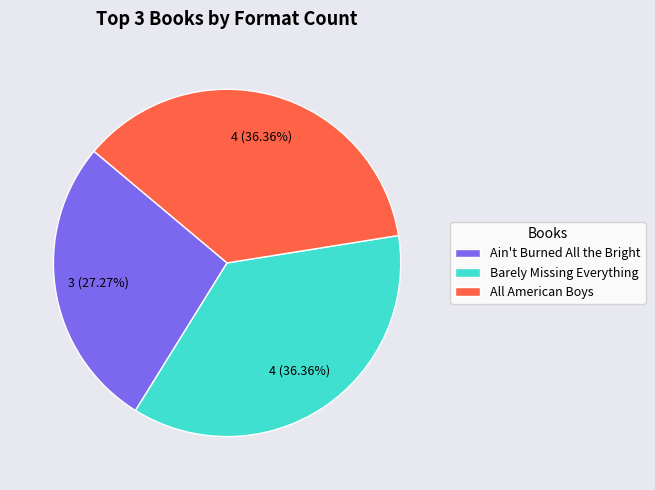

To the nearest percent, what is the difference between the largest and smallest slice percentages?

9%